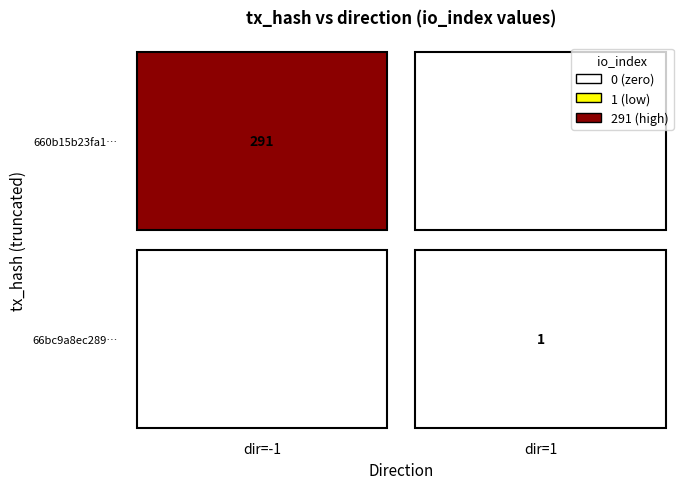

Reading right to left, extract all data points from this chart.

660b15b23fa1e67c7cd17e1d7b669b29788b6da: 291	-1
66bc9a8ec2897f5aab92f8a026e8dfeb6b9585f: 1	1